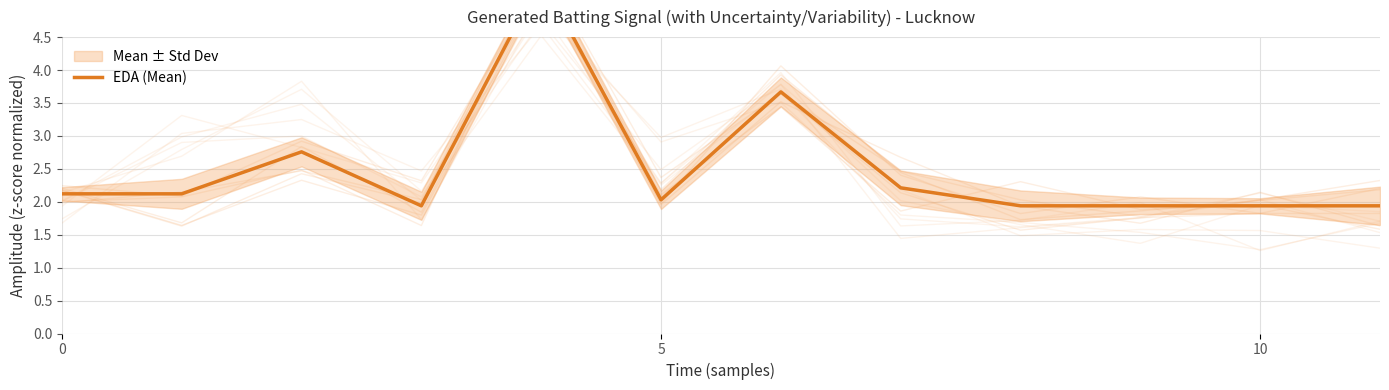

At which category does the data reach its first local valley?

3